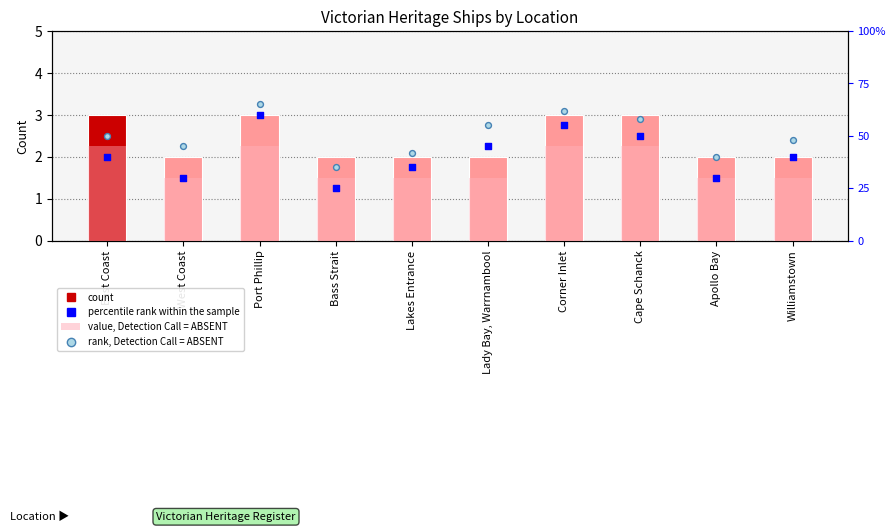

Which series contains the highest Y value?

rank, Detection Call = ABSENT